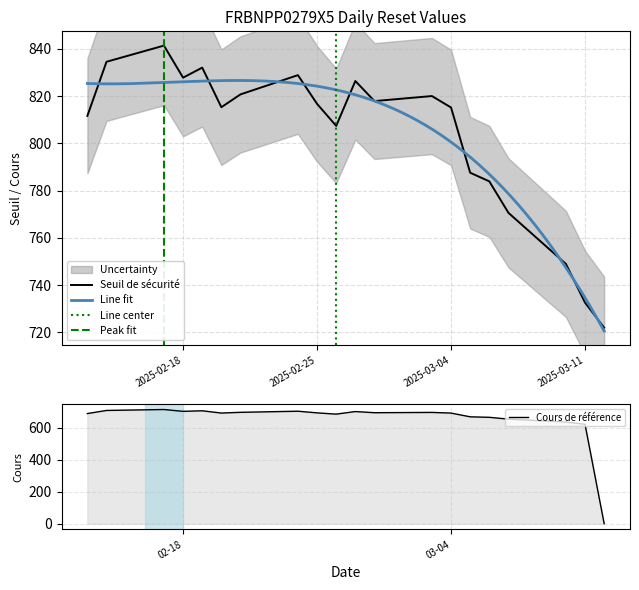

Which category has the highest value in the Cours de référence series?

2025-02-17